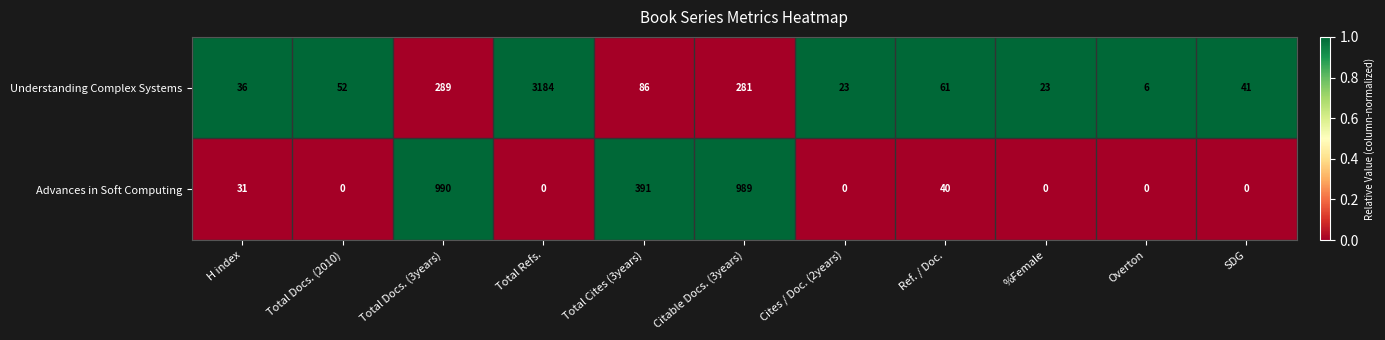

Reading right to left, extract all data points from this chart.

Understanding Complex Systems: 41	6	23	61	23	281	86	3184	289	52	36
Advances in Soft Computing: 0	0	0	40	0	989	391	0	990	0	31